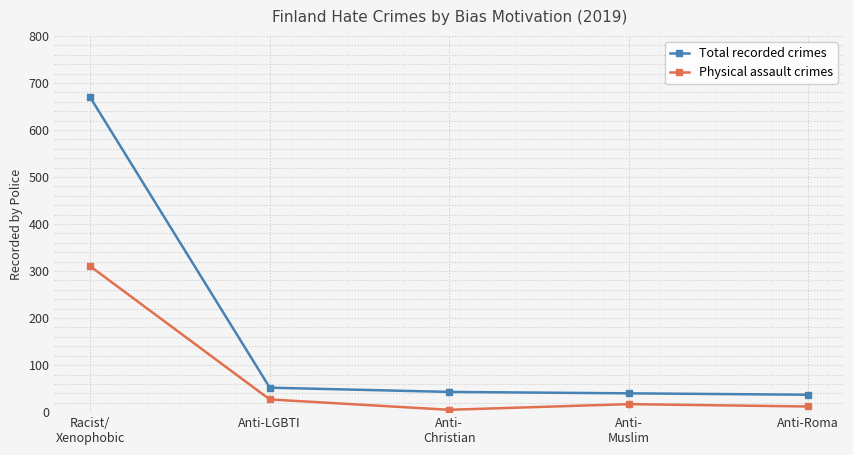

Which series has the largest total across all categories?

Total recorded crimes